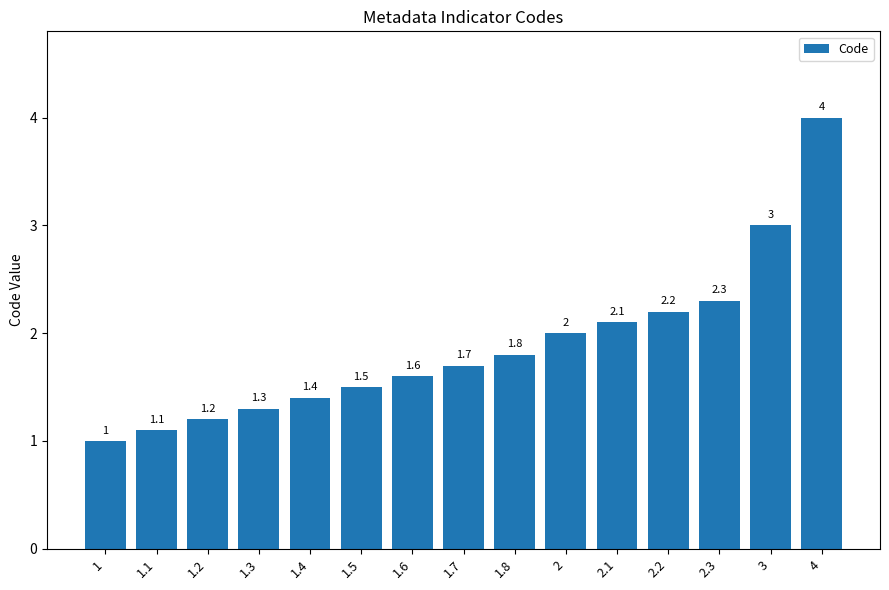

Does the chart contain any negative values?

No